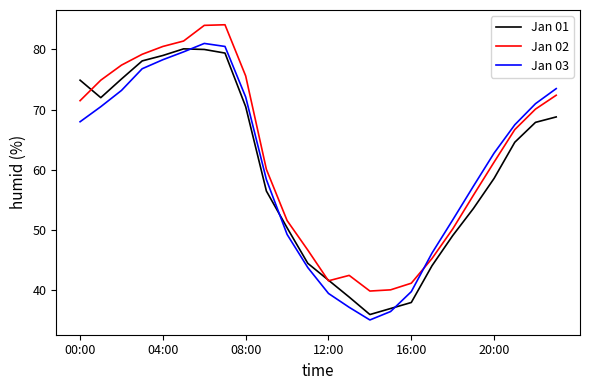

What is the lowest value of the Jan 02 series?

39.9